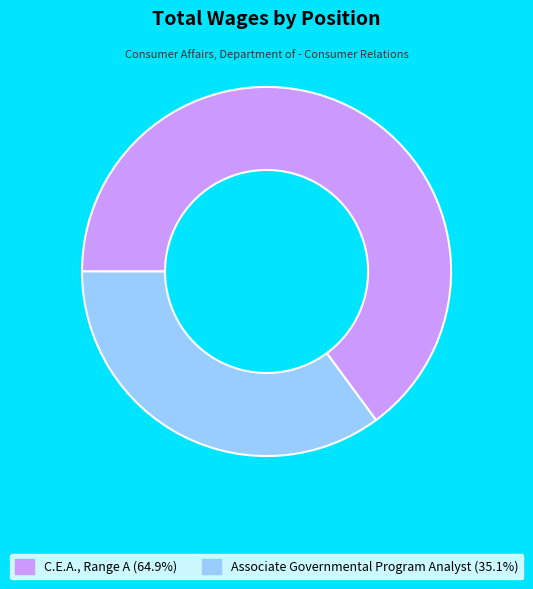

What is the majority slice?

C.E.A., Range A